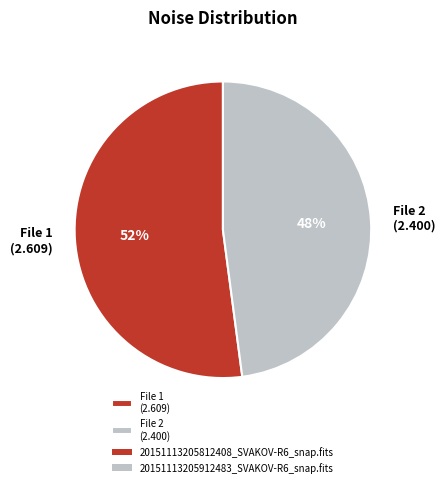

Between File 2 (2.400) and File 1 (2.609), which is larger?

File 1 (2.609)